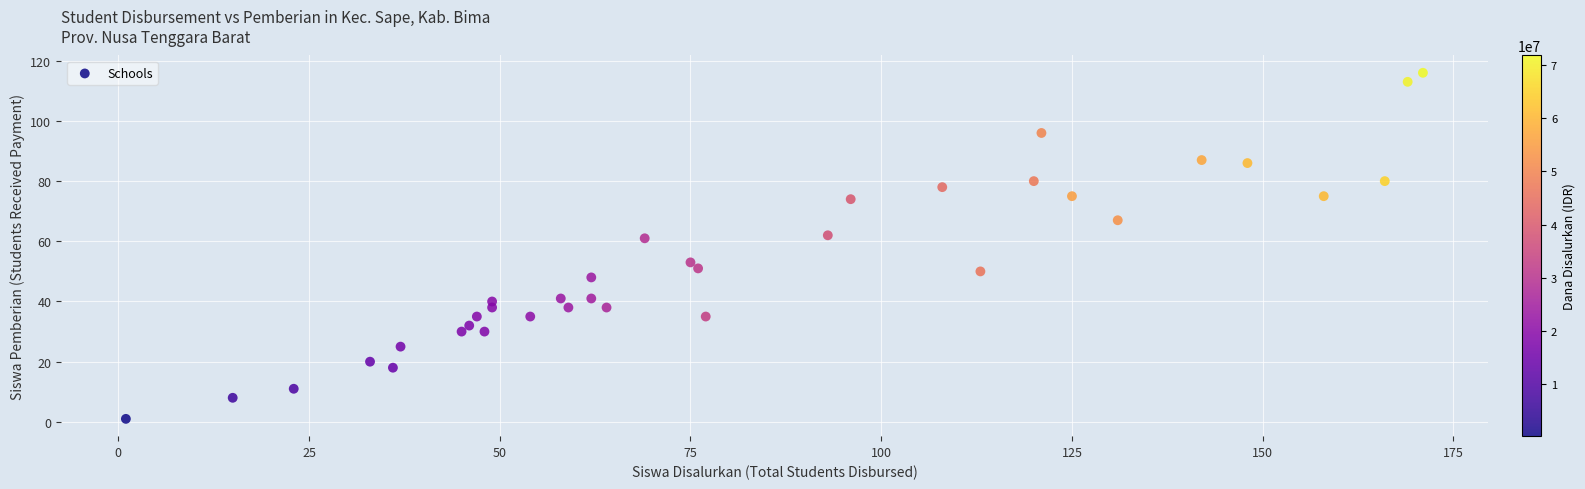

What is the range of X values (max minus min)?

170